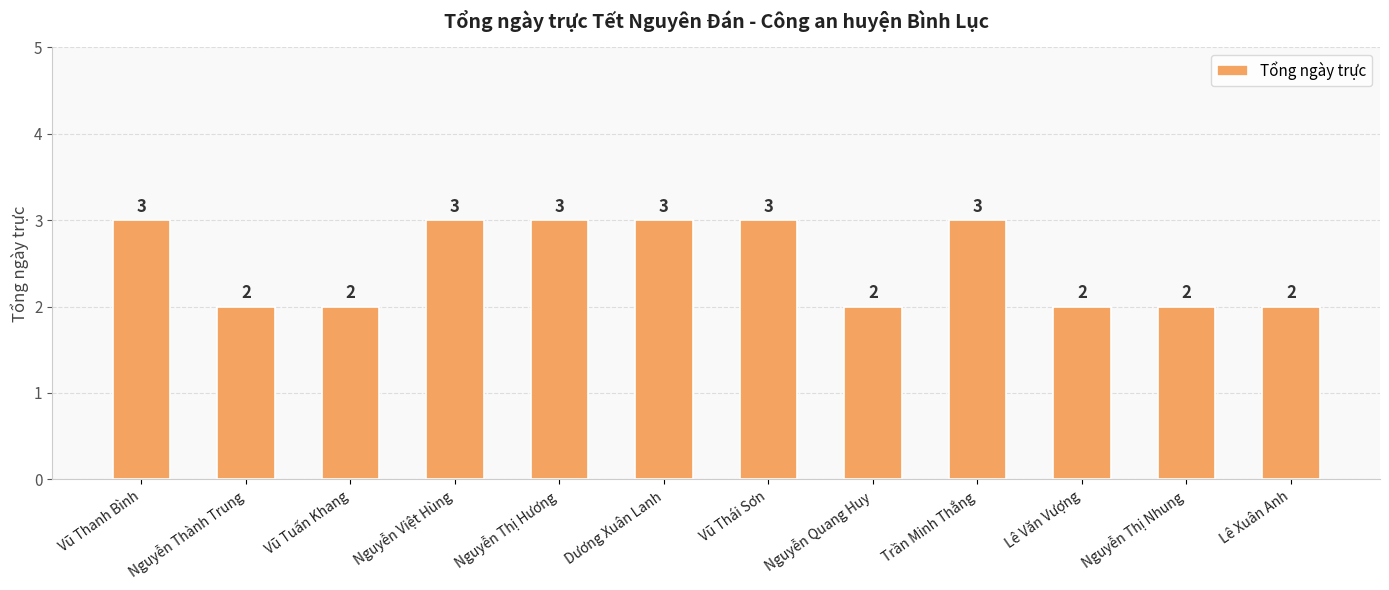

Does the chart contain stacked bars?

No